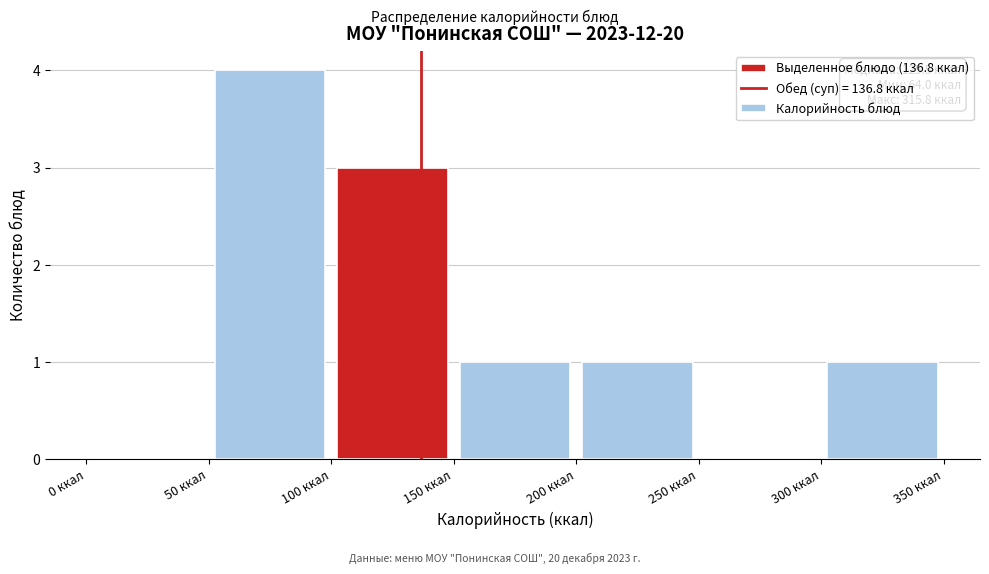

Which range on the x-axis has the tallest bar?

50 to 100